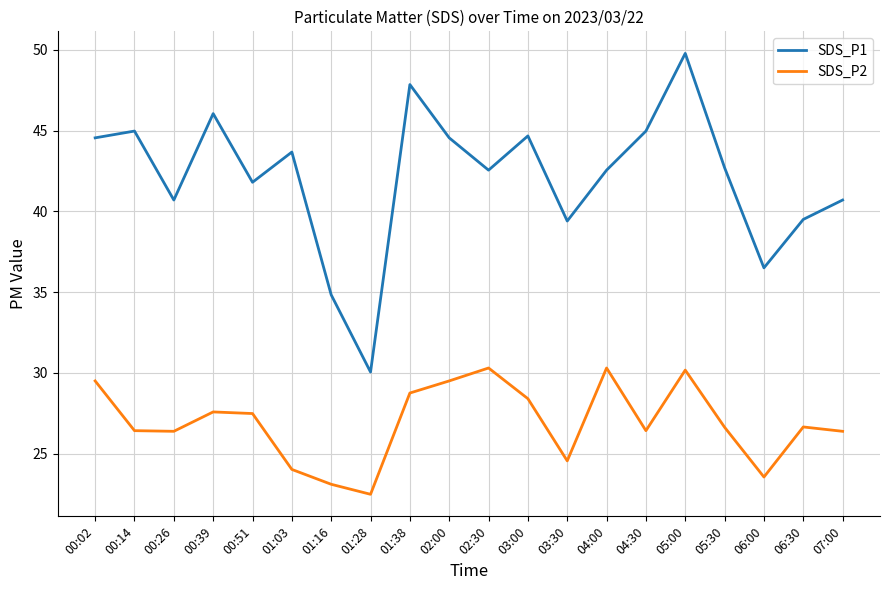

What is the spread (max minus min) of values at 00:51?

14.3